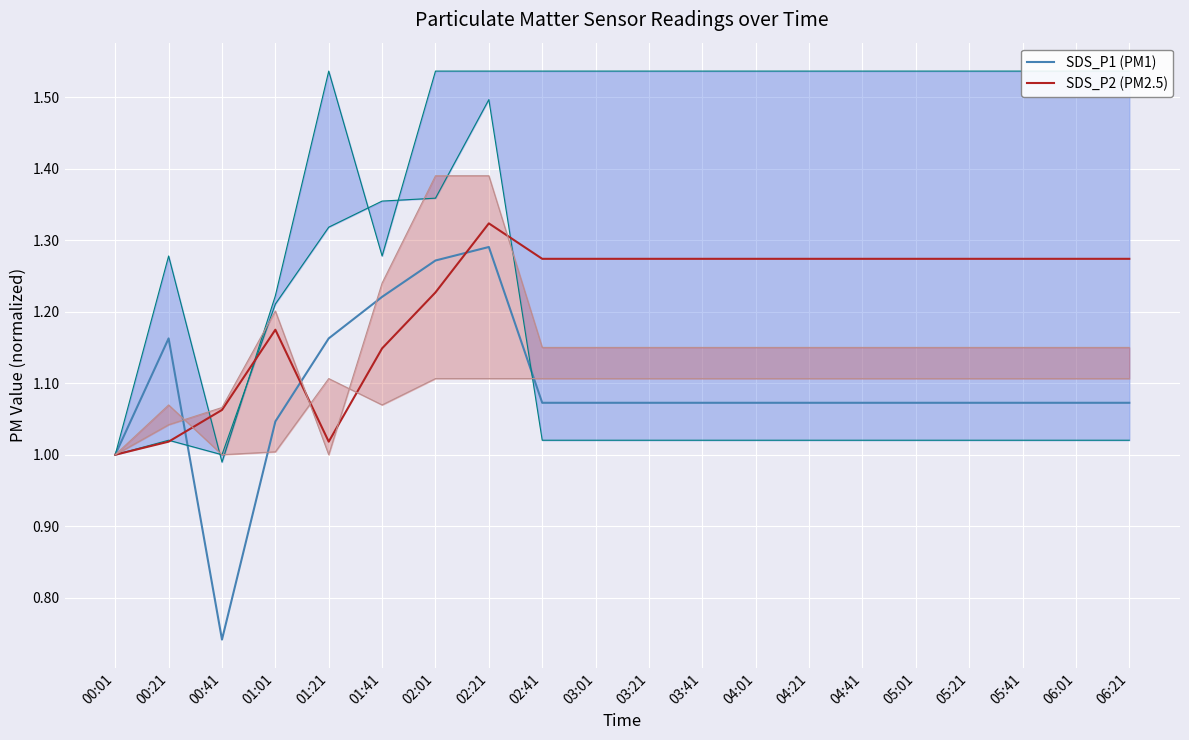

What is the difference between the second highest and second lowest values in the SDS_P2 (PM2.5) series?

0.3